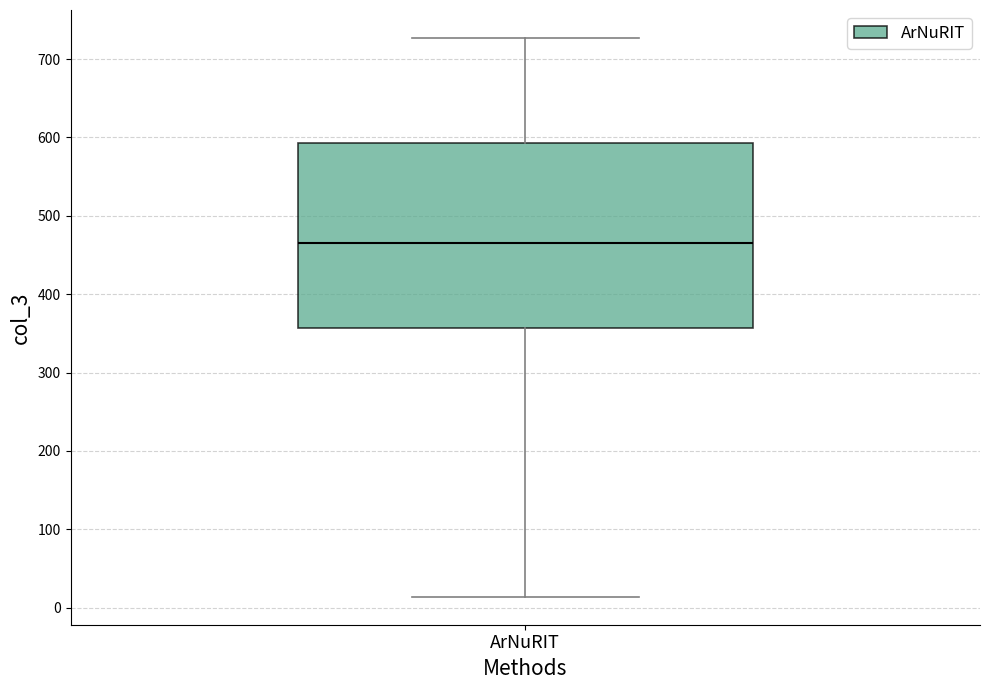

Read this box plot against the y-axis: the position of the median line, the range covered by the box, and the ends of both whiskers. The values are not printed on the chart, so give them approximately, as read against the axis.

median 470, box 360 to 590, whiskers 10 to 730